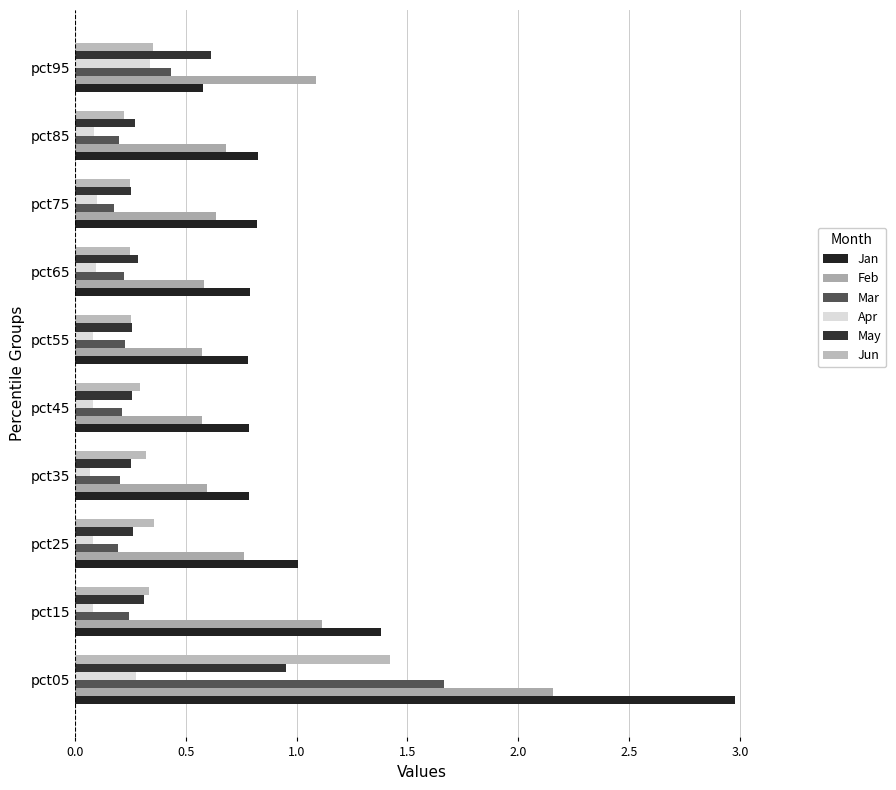

What is the value of the Apr bar at the 6th from the left?

0.1